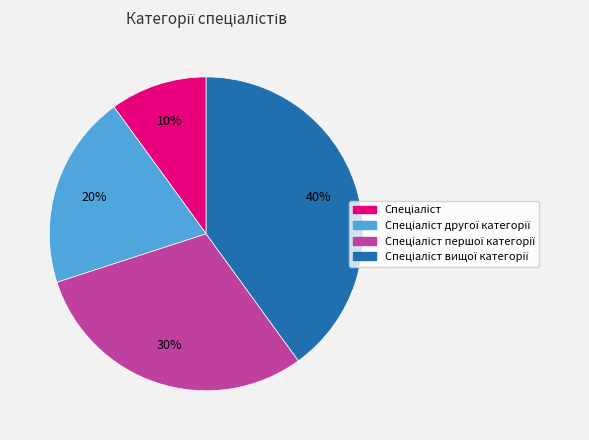

Is there any slice that represents more than half of the pie?

No